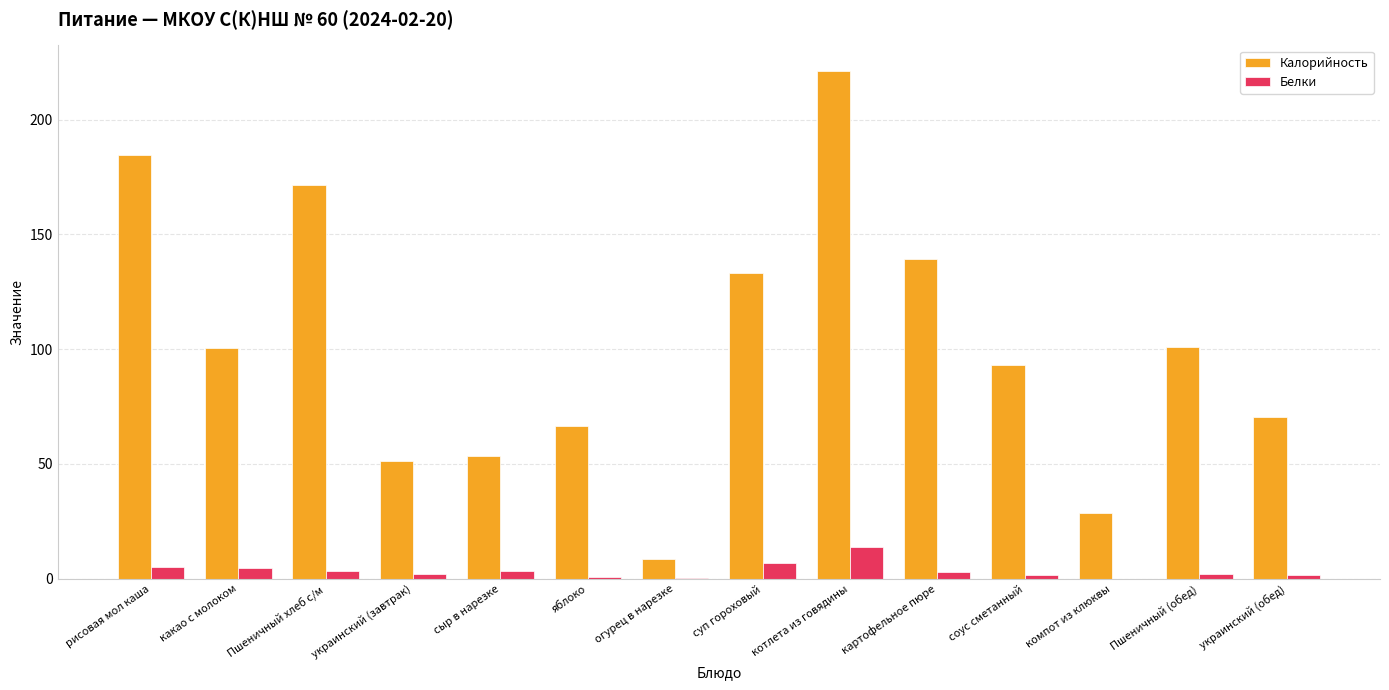

Which series changed the most between украинский (завтрак) and котлета из говядины?

Калорийность